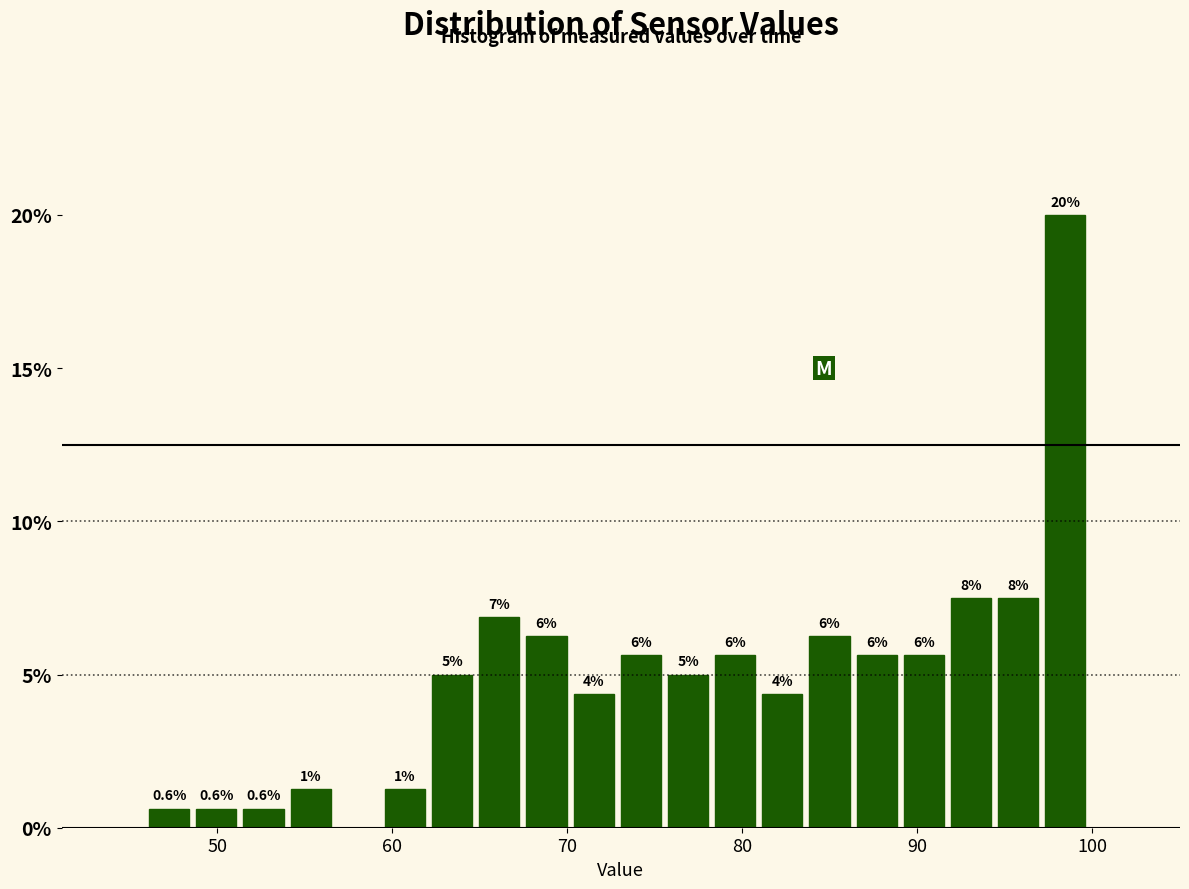

Around what value on the x-axis is the tallest bar? Give the approximate position of its centre, as read against the axis.

98